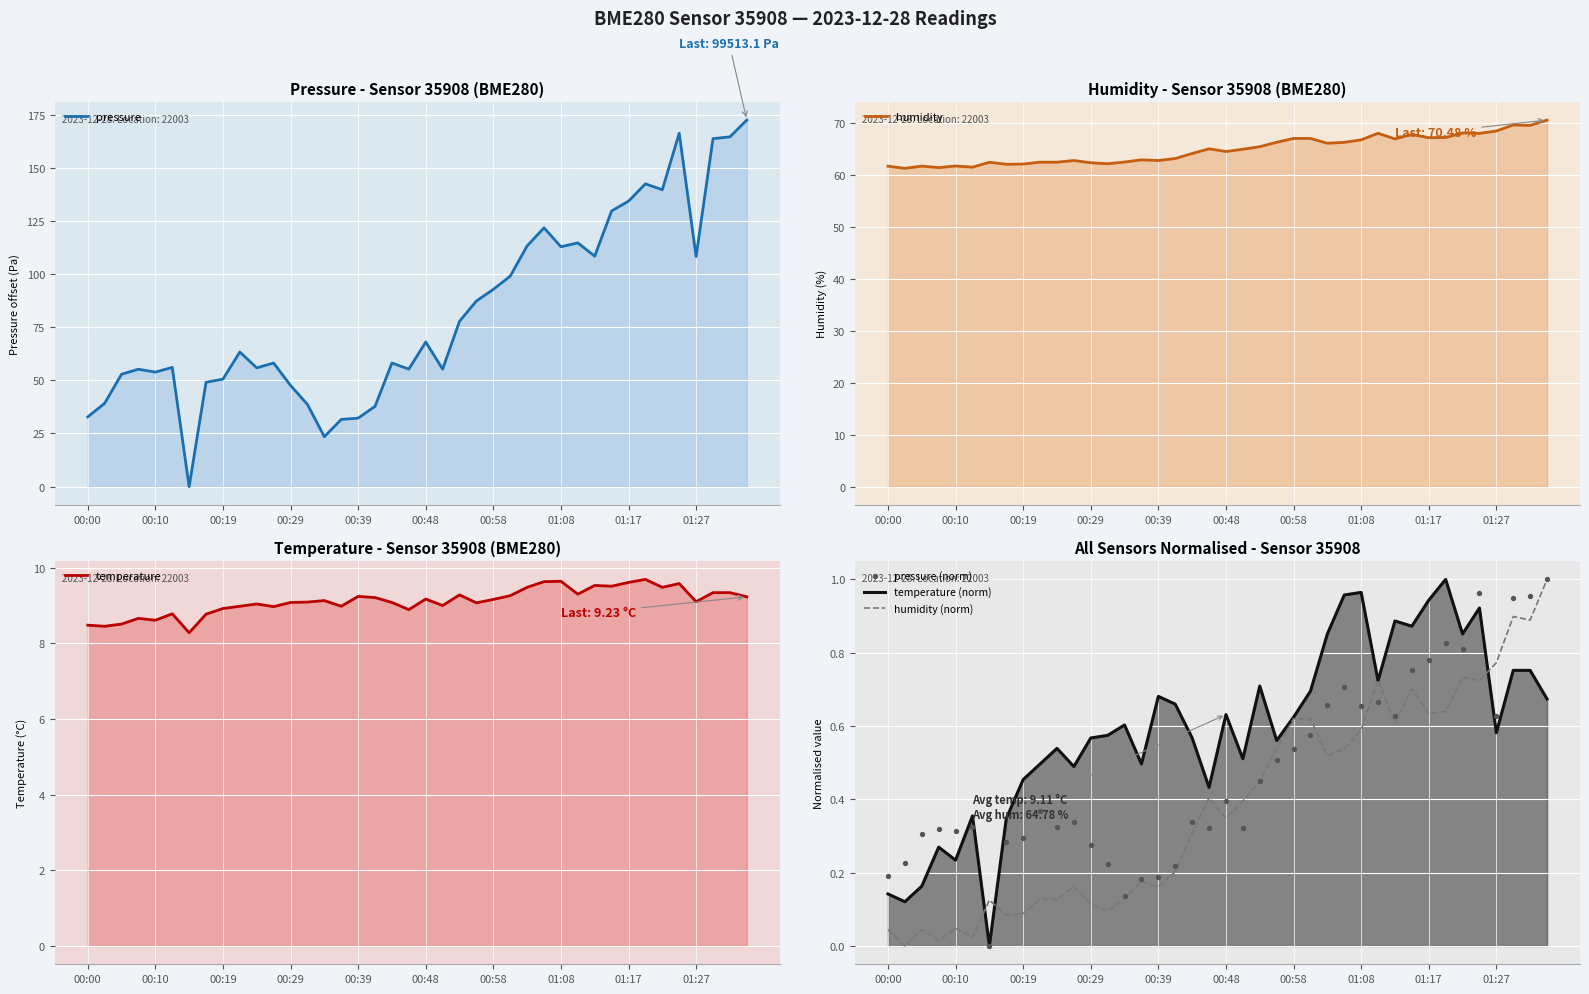

What are all the series names shown in the legend?

pressure, humidity, temperature, temperature (norm), humidity (norm), pressure (norm)